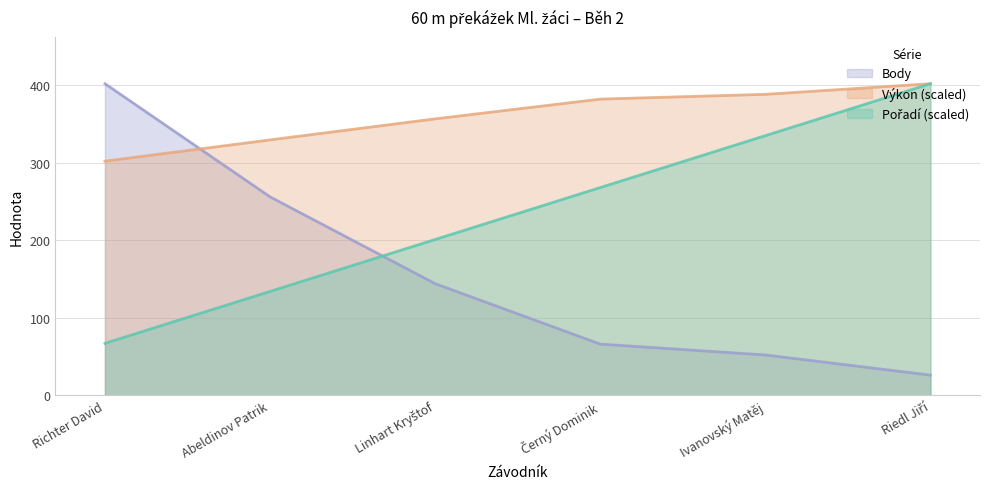

List the labels in order of Výkon value, smallest first.

Richter David, Abeldinov Patrik, Linhart Kryštof, Černý Dominik, Ivanovský Matěj, Riedl Jiří